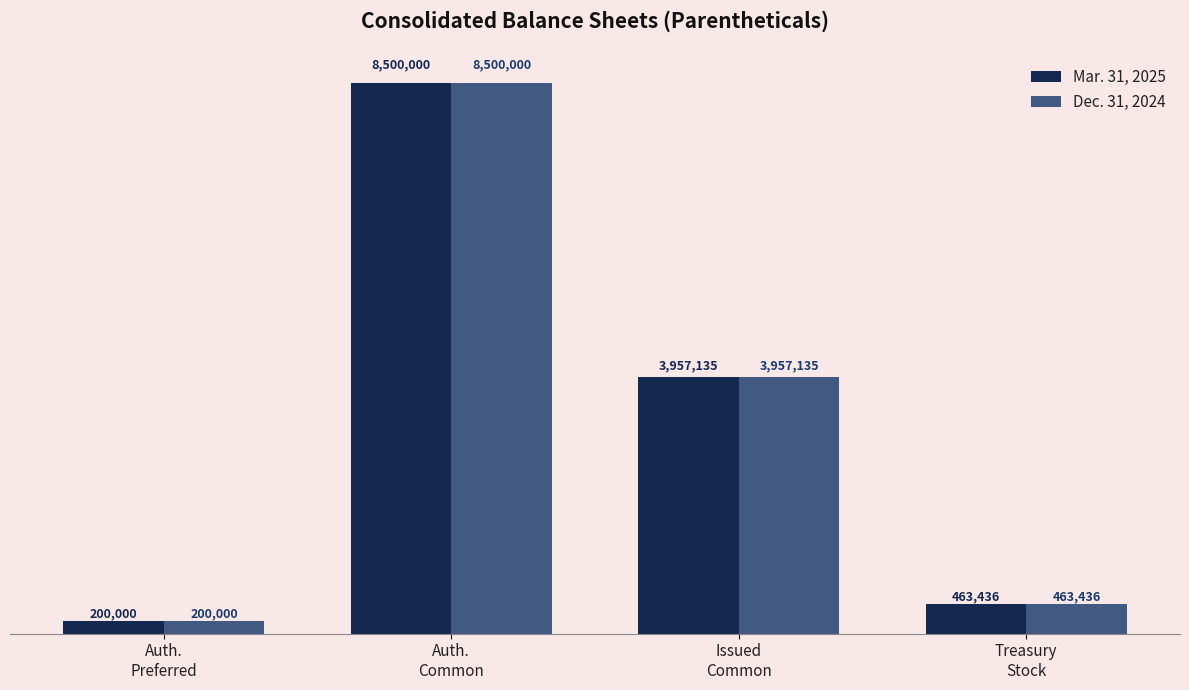

At which label does Mar. 31, 2025 reach its minimum?

Auth.
Preferred